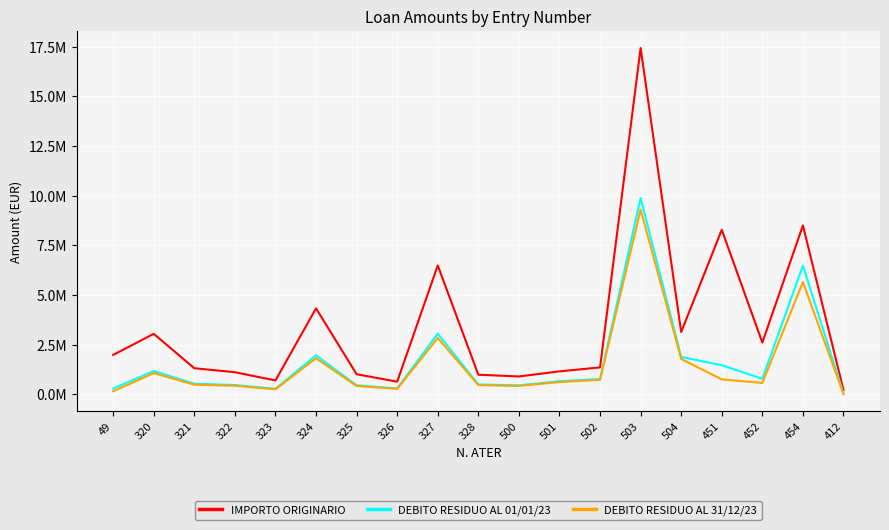

Does the chart display data point markers on the line(s)?

No